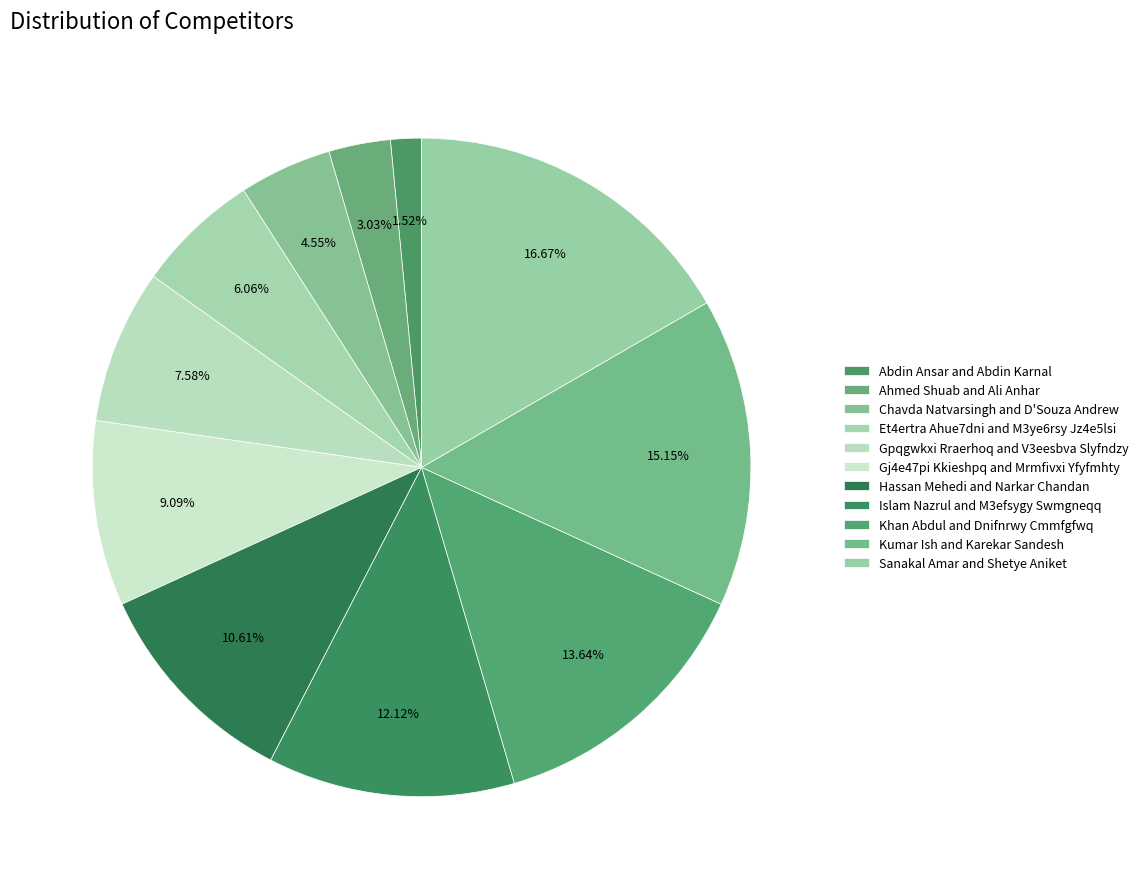

Count the number of slices in the pie.

11